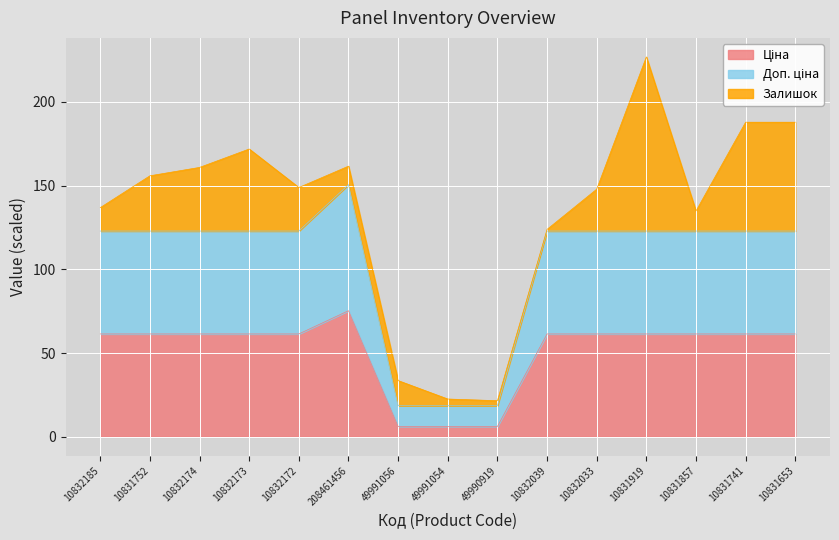

True or false: Ціна and Доп. ціна intersect in this chart.

False